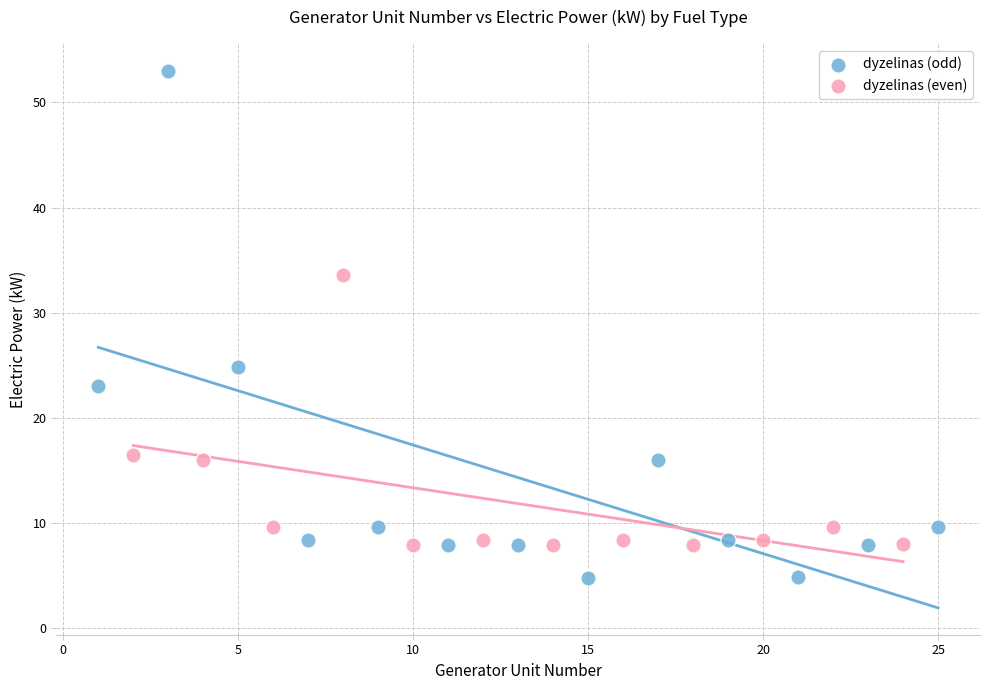

Which series reaches the minimum Y coordinate?

dyzelinas (odd)